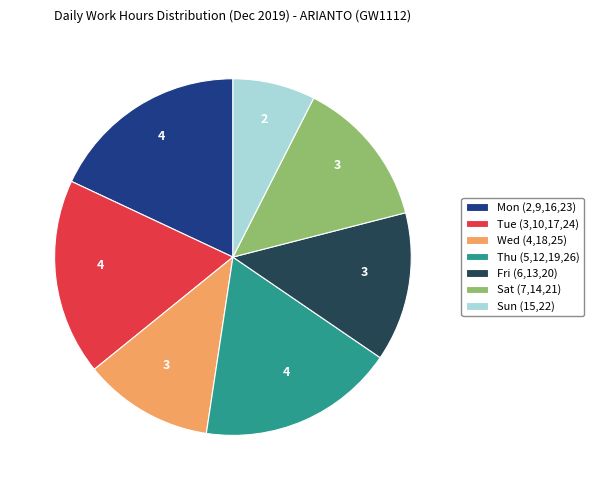

What is the smallest slice in the pie chart?

Sun (15,22)